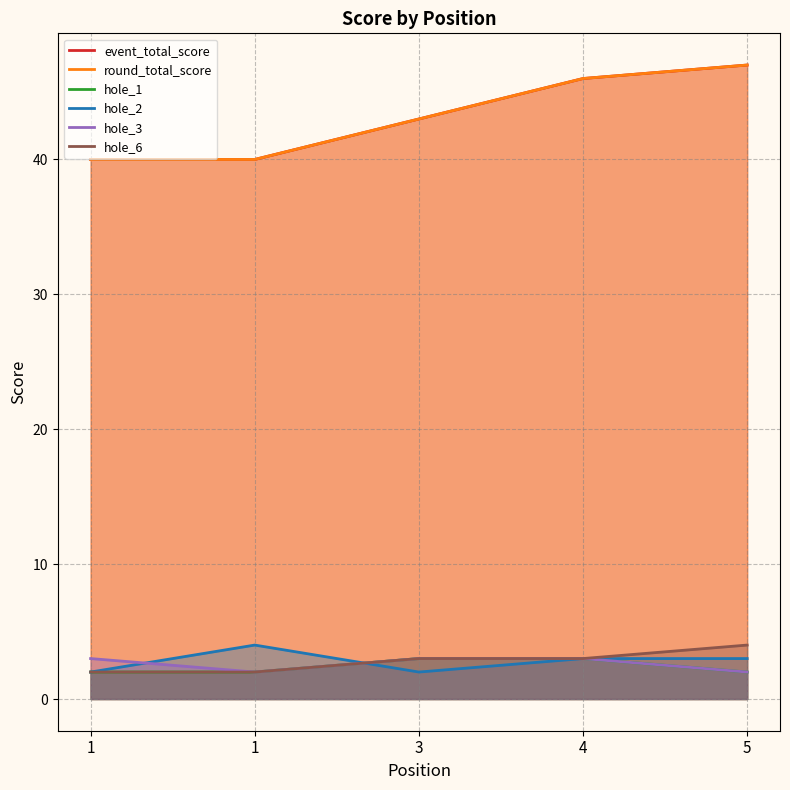

Is it true that round_total_score equals 24 at 1?

False